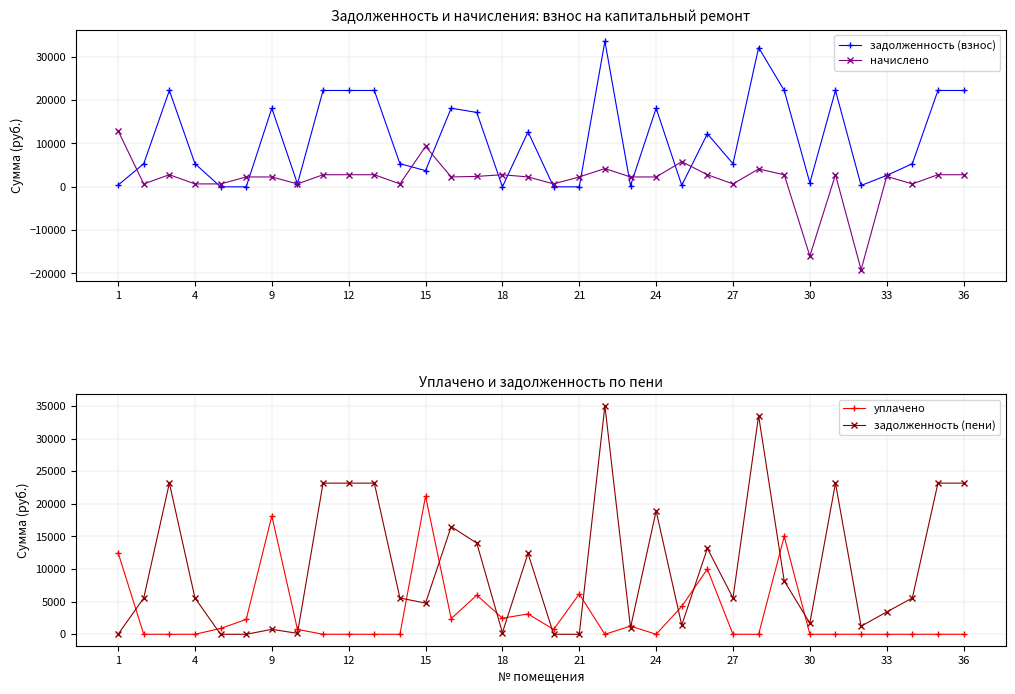

How many lines are shown in the chart?

4